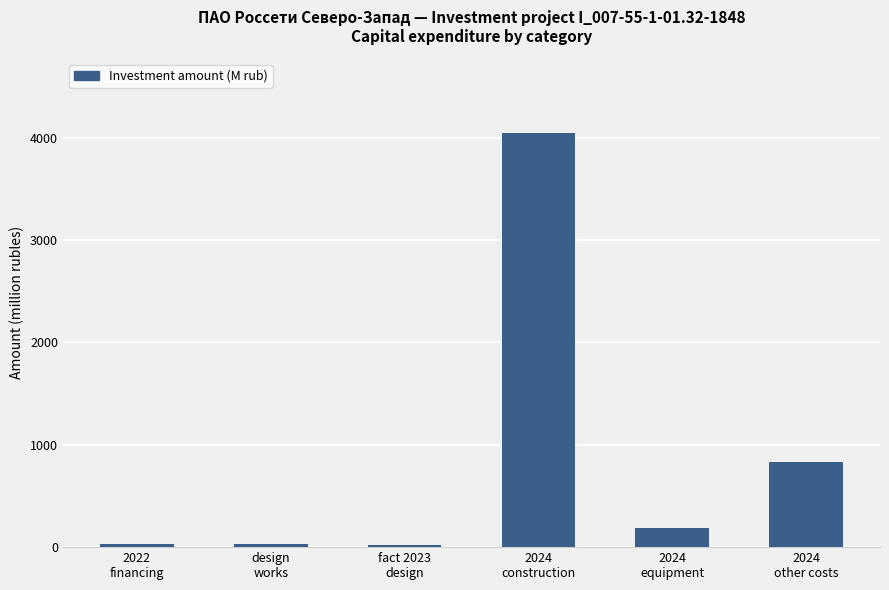

What is the maximum value shown in the chart?

4046.4